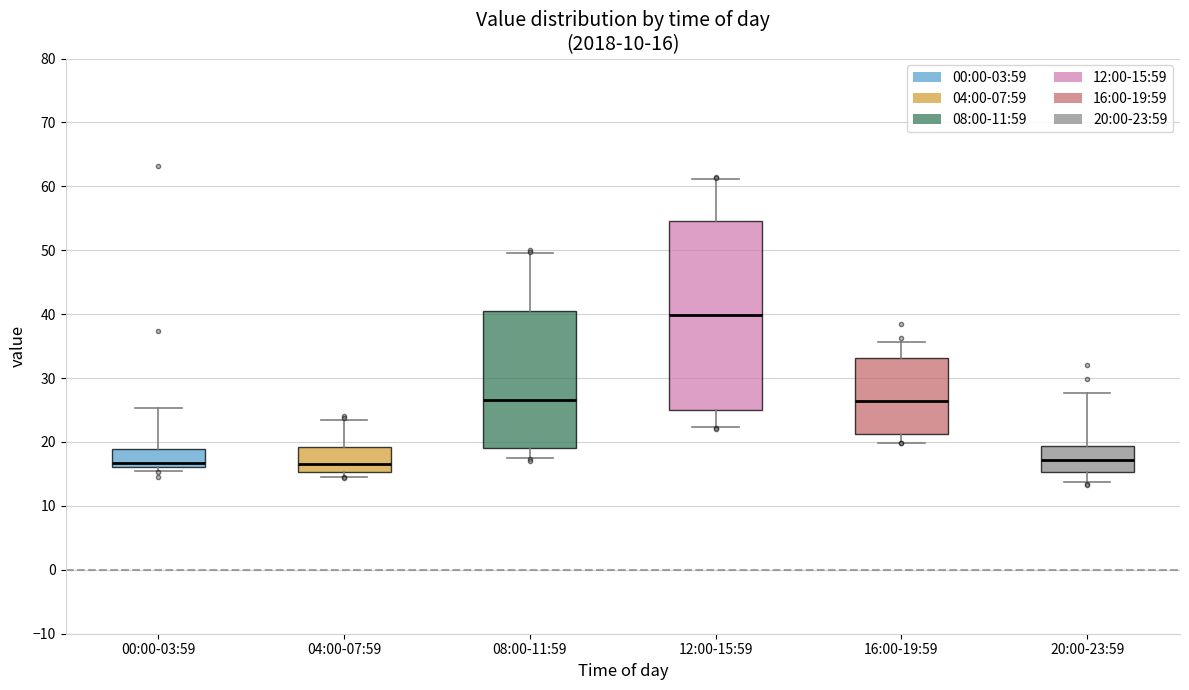

Comparing the boxes themselves (not the whiskers), which one is the tallest?

12:00-15:59